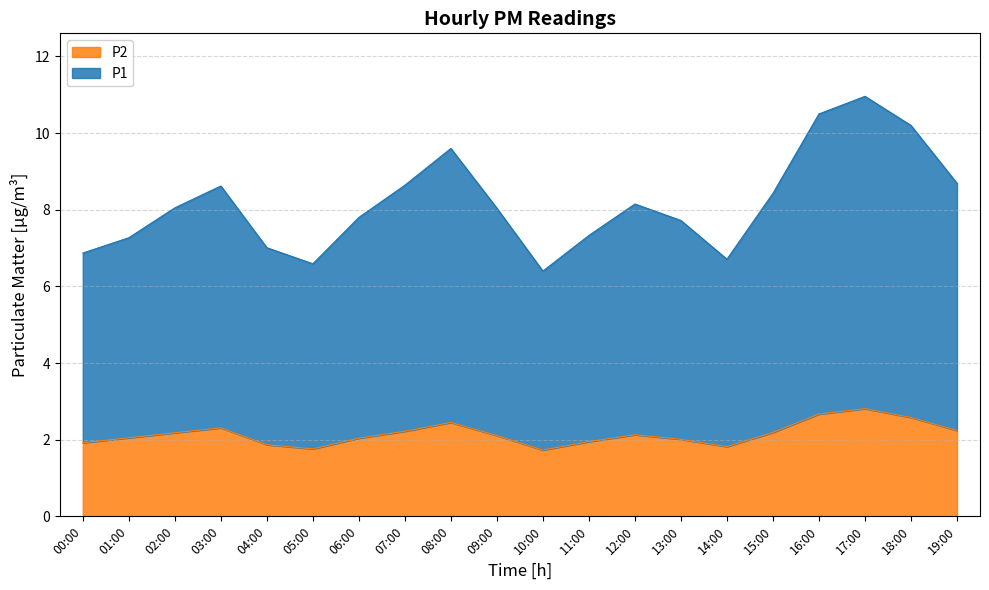

Which series changed the most between 12:00 and 17:00?

P1